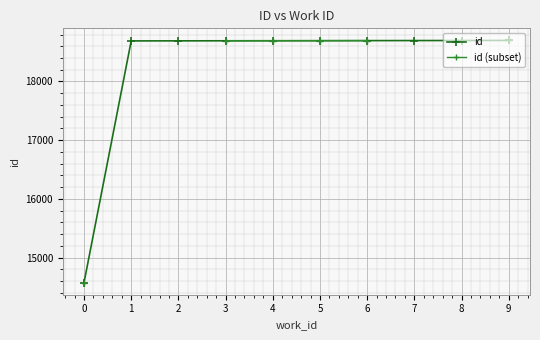

Is the value of id (subset) at 3 greater than the value of id at 0?

Yes